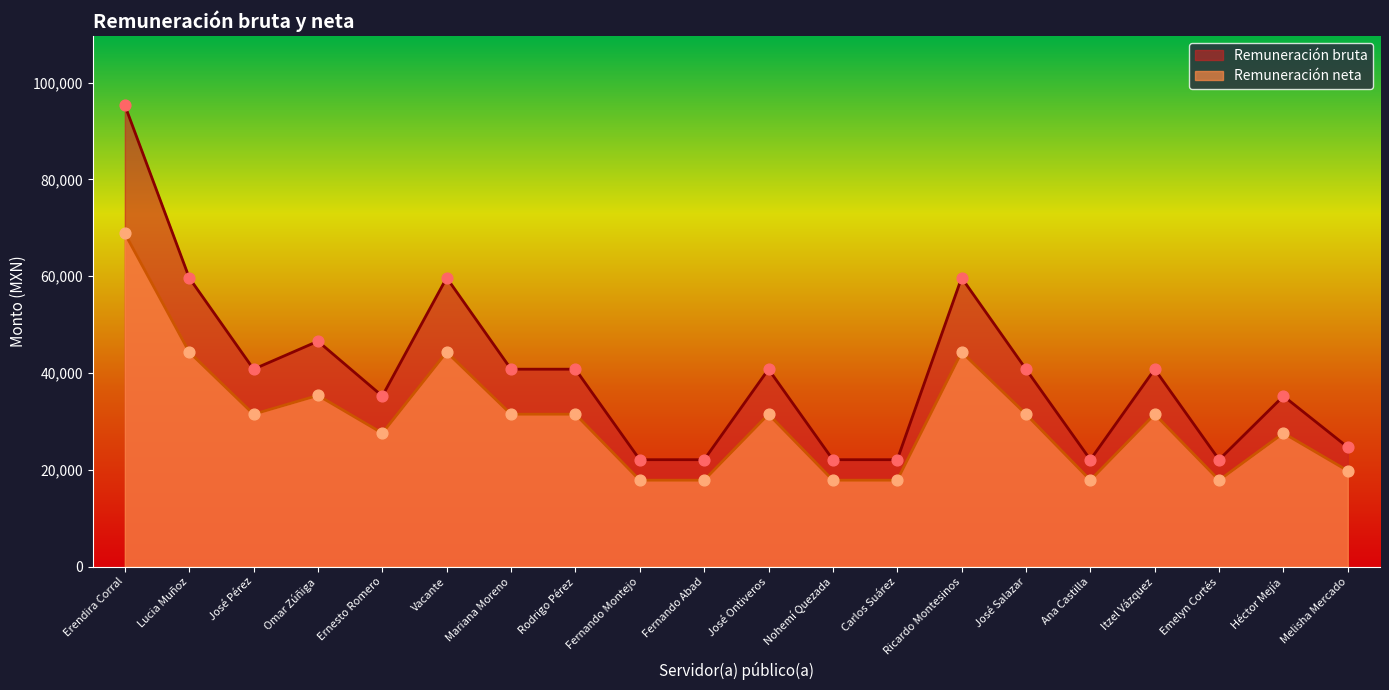

Is the value of Remuneración neta at Rodrigo Pérez greater than the value of Remuneración bruta at Héctor Mejía?

No